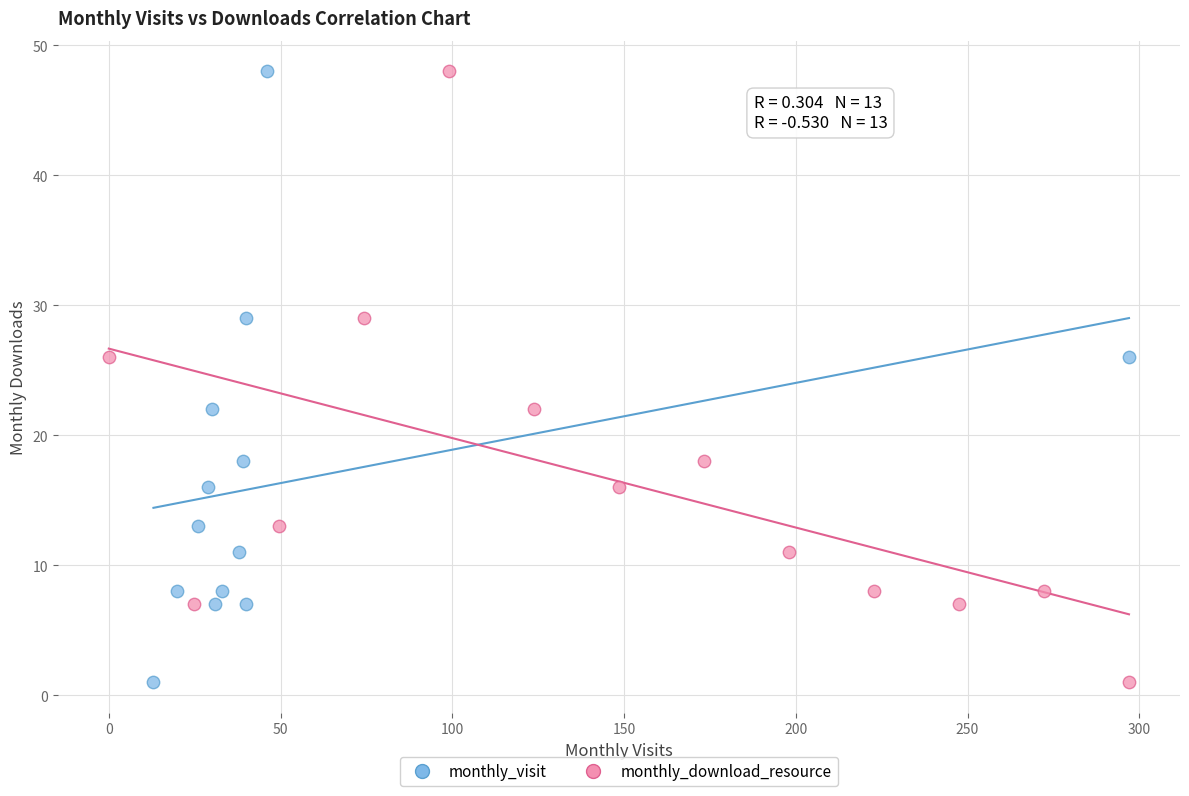

What are all the series names shown in the legend?

monthly_visit, monthly_download_resource